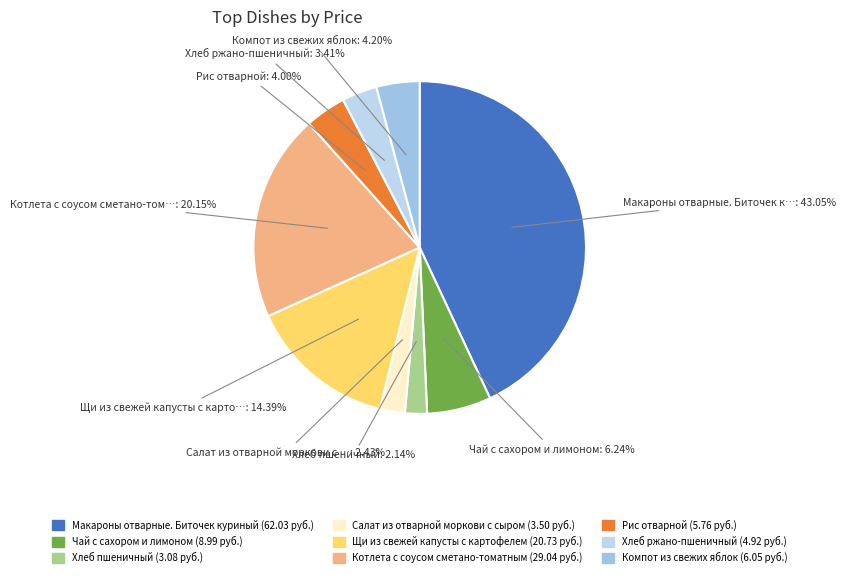

How many segments does this pie chart have?

9